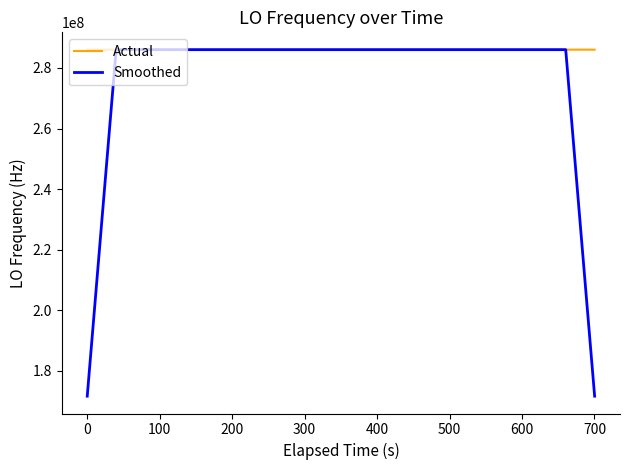

Count the number of data series in this chart.

2